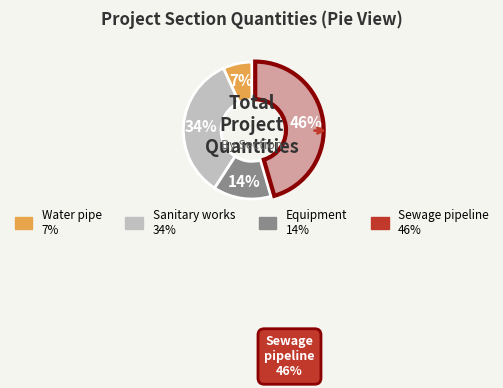

How many slices are in this pie chart?

4